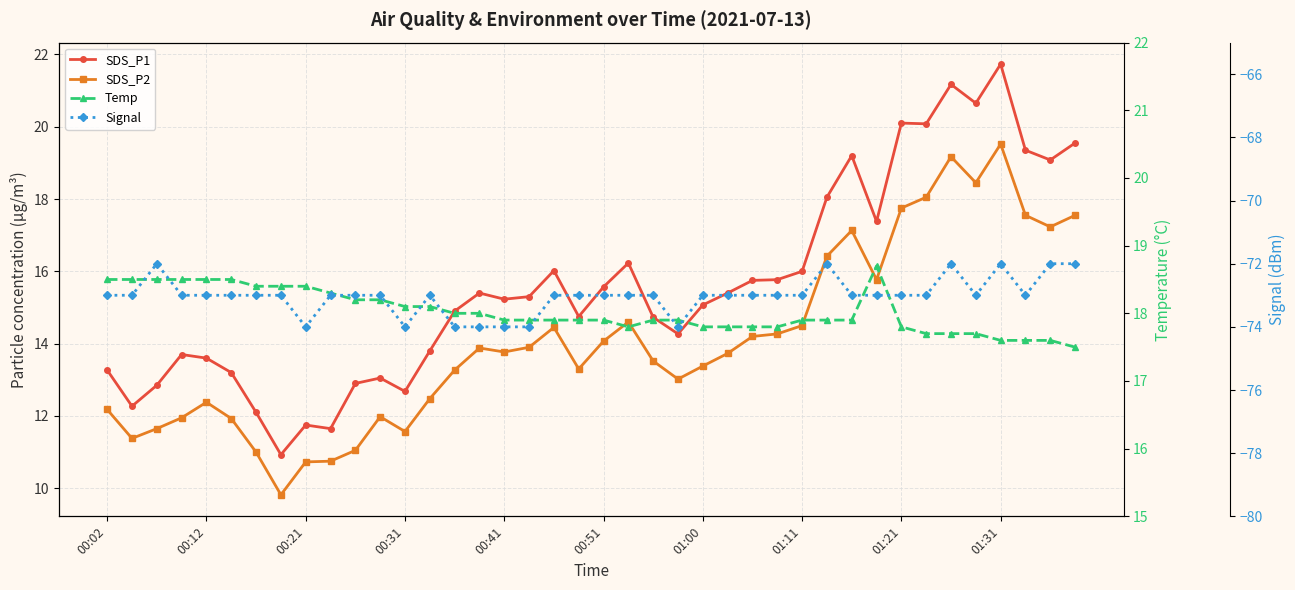

True or false: Signal and SDS_P1 cross at least once.

False